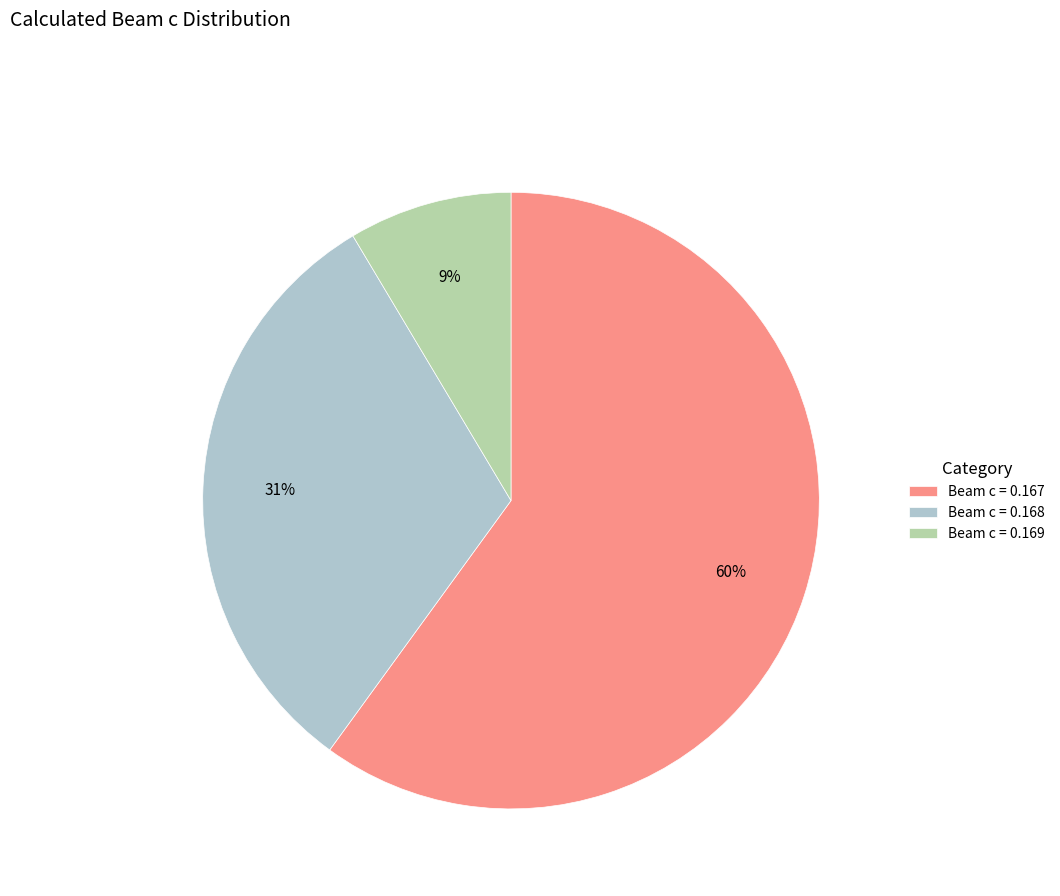

To the nearest percent, what portion does Beam c = 0.169 represent?

9%